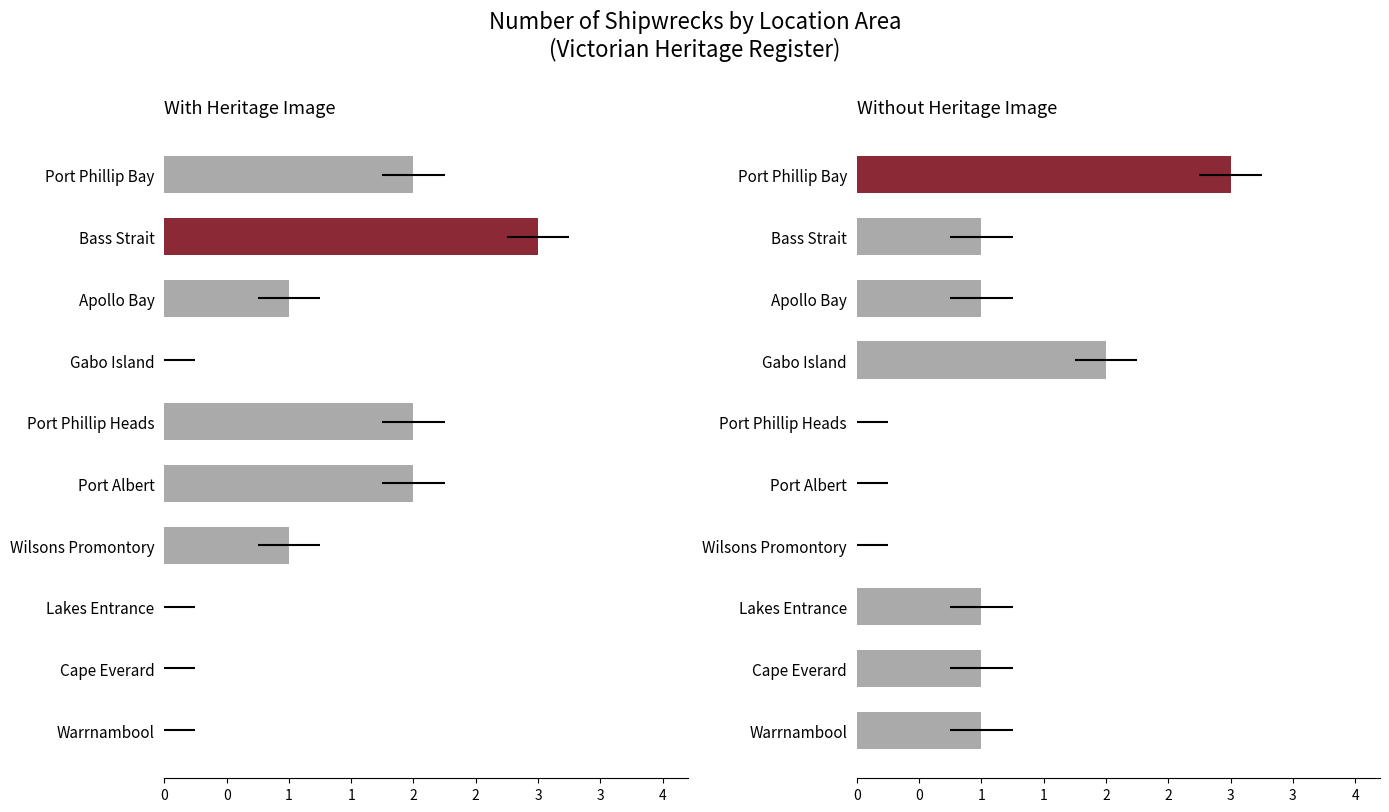

What are all the series names shown in the legend?

With Image, Without Image